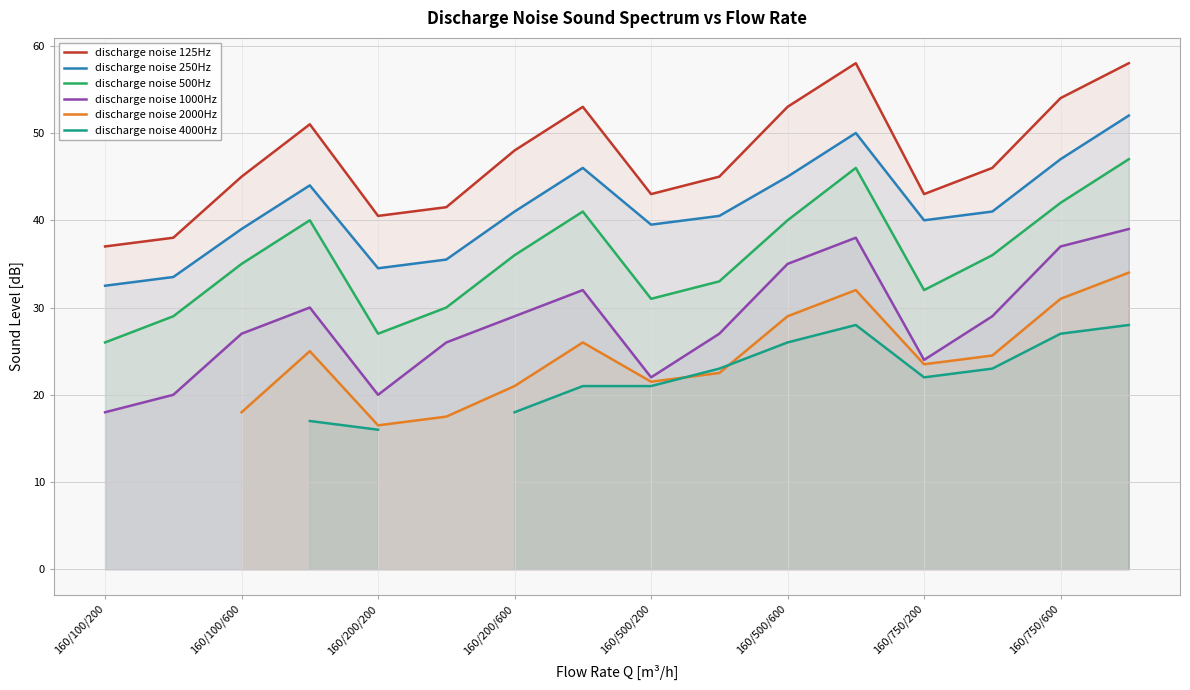

Is it true that discharge noise 250Hz equals 32.5 at 160/100/200?

True